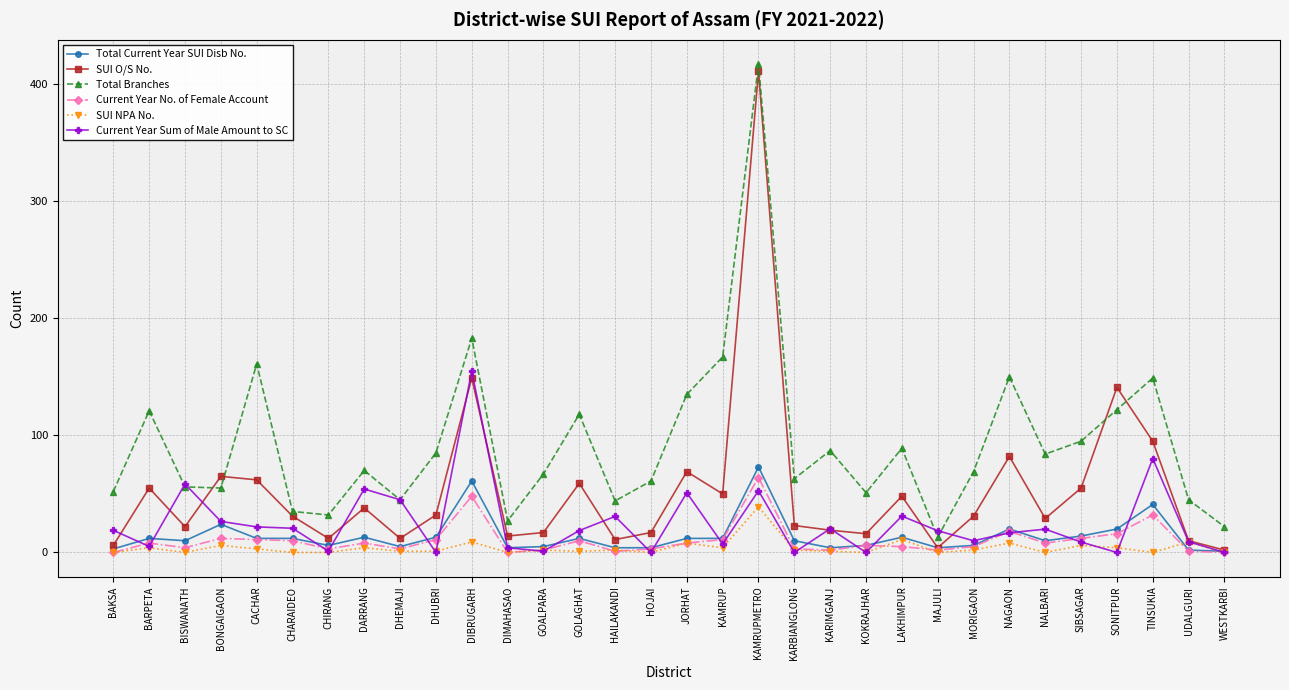

What is the difference between the SUI O/S No. values at GOALPARA and CHARAIDEO?

14.0